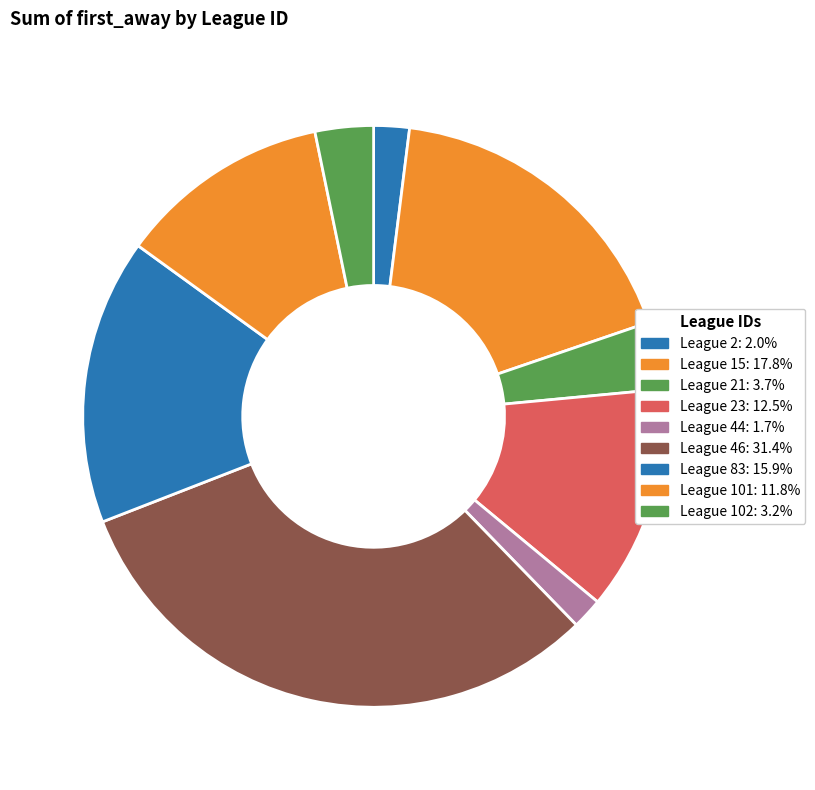

How many slices are in this pie chart?

9